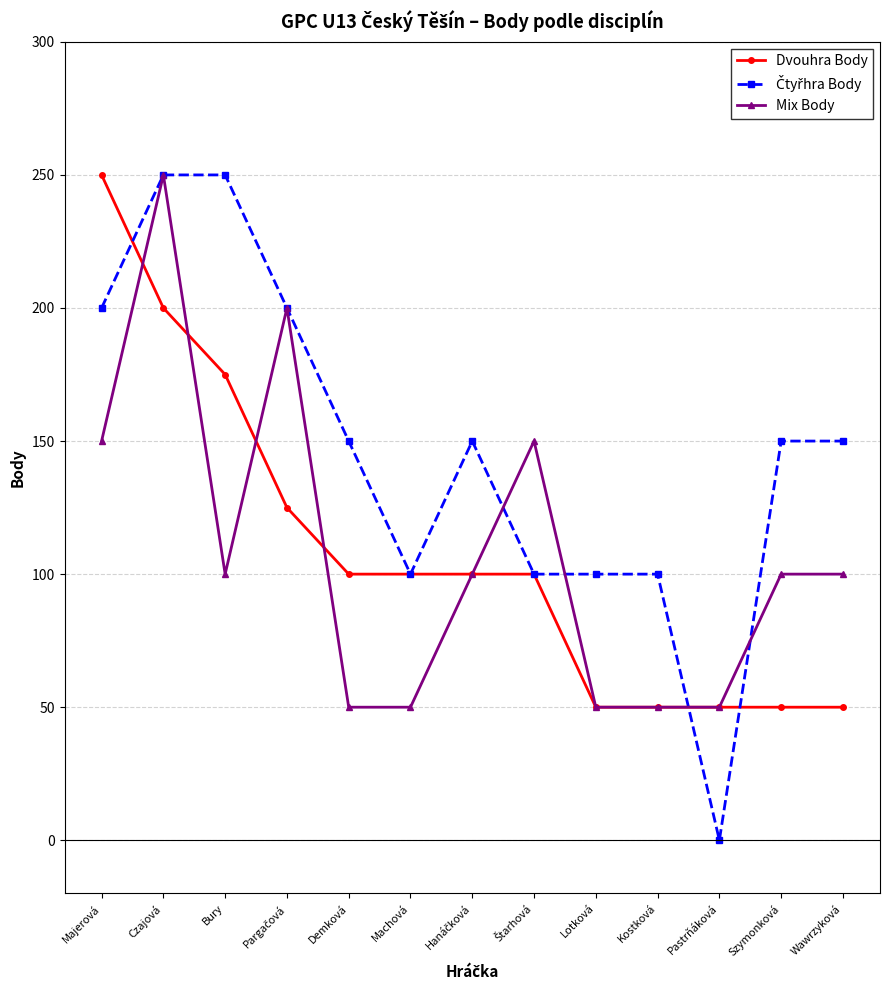

What is the maximum value shown in the chart?

250